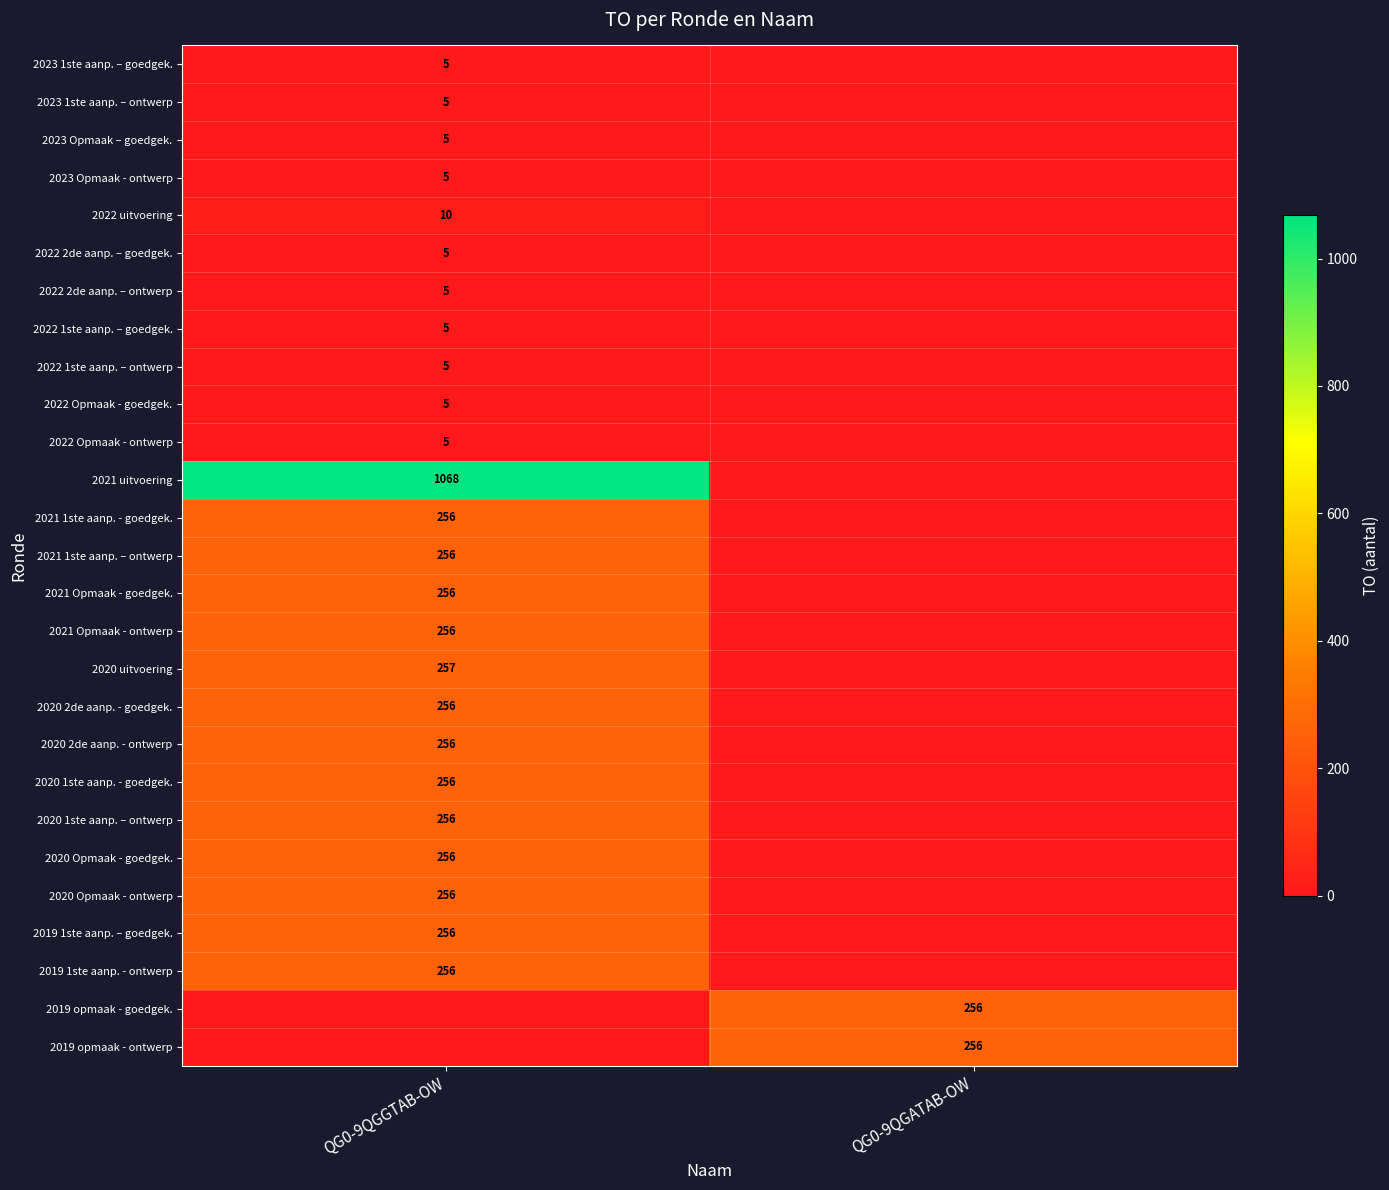

How many distinct data groups are displayed?

27